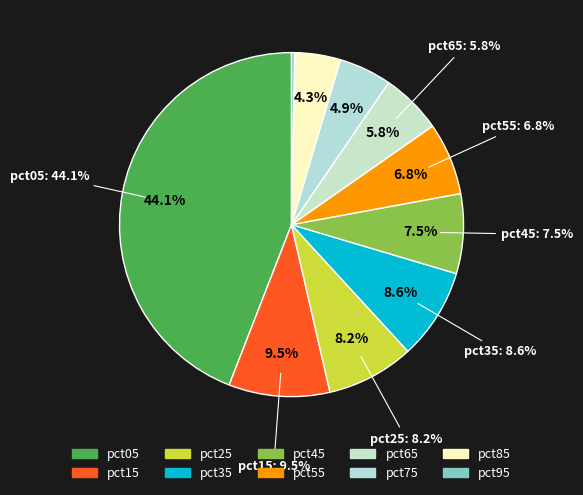

Which category has the biggest portion of the pie?

pct05